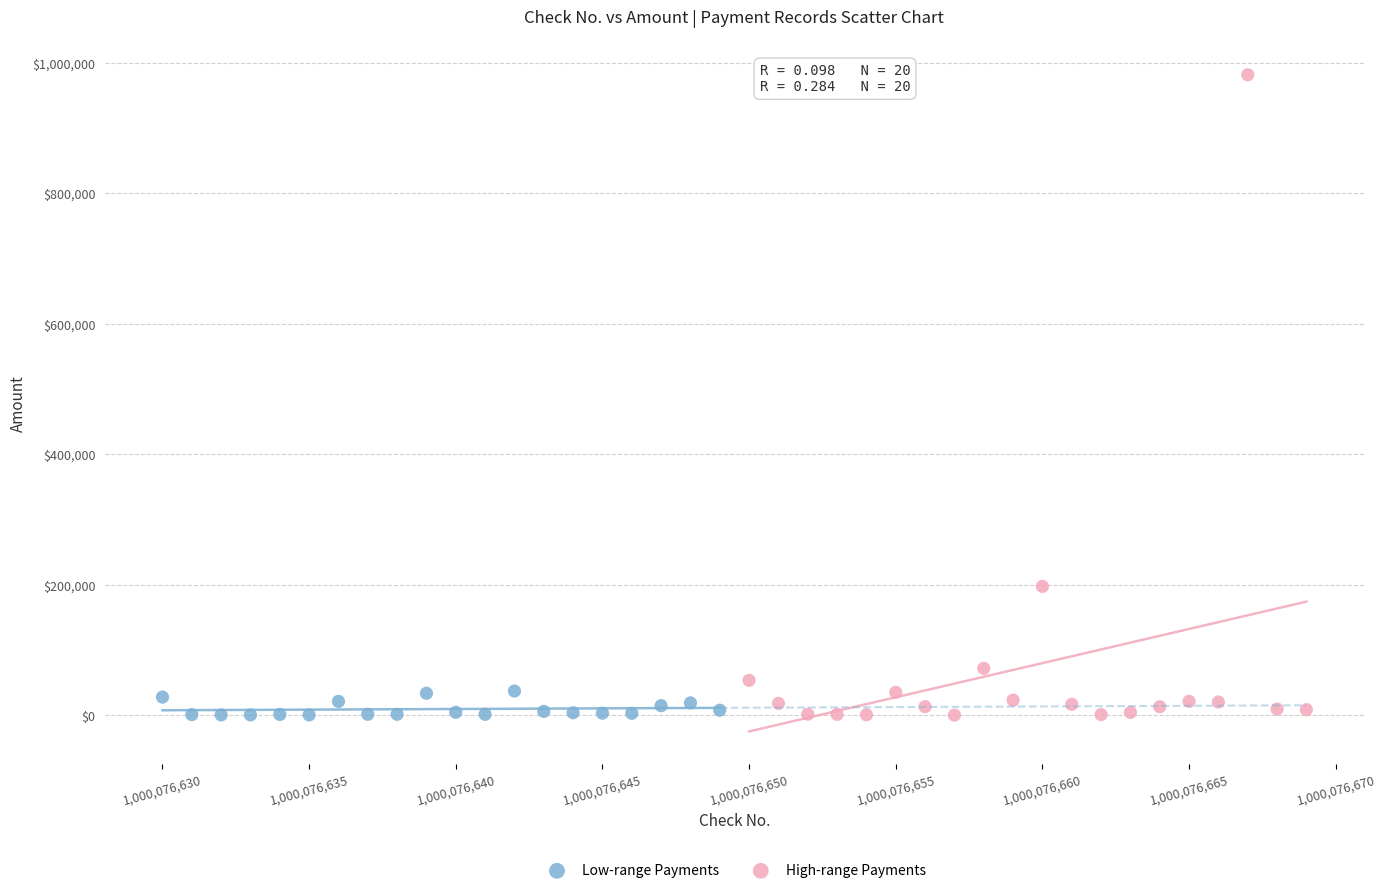

Which series reaches the maximum Y coordinate?

High-range Payments